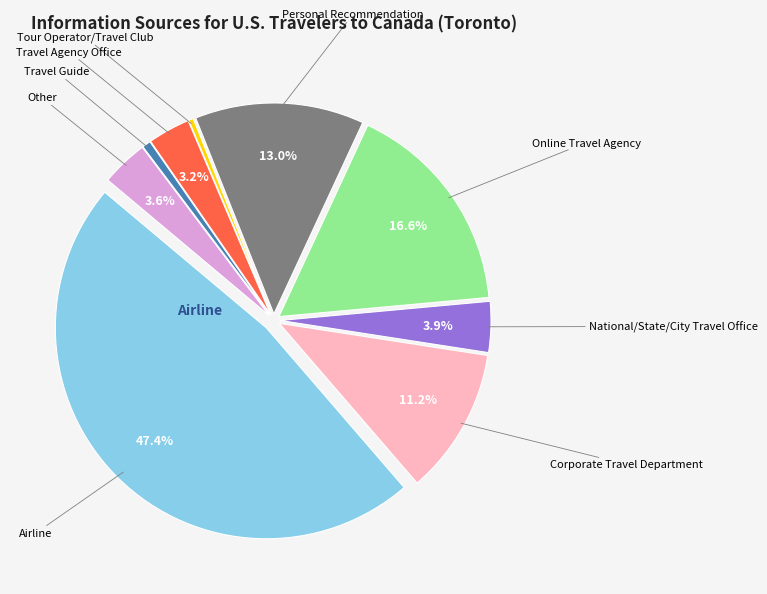

Does any single category account for the majority?

No